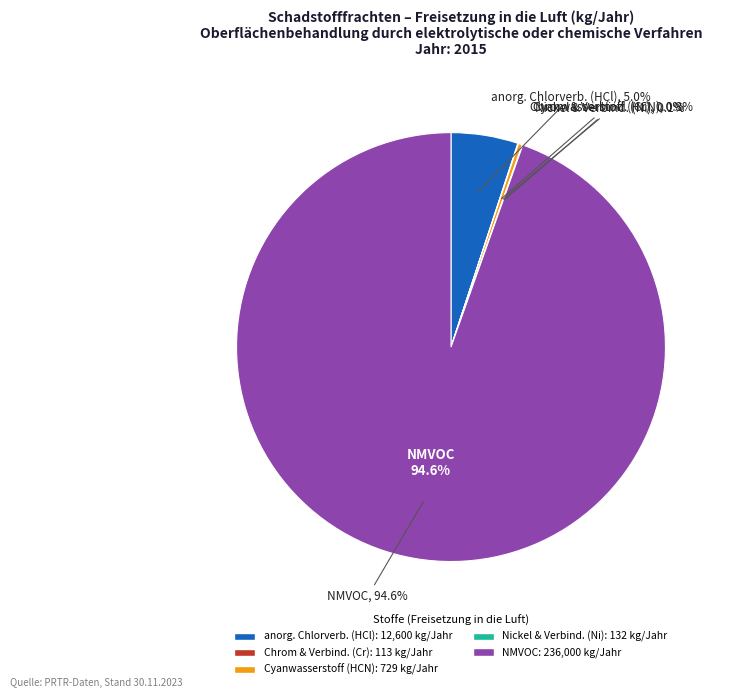

Do NMVOC and Nickel und Verbindungen (als Ni) together represent more than half of the pie?

Yes